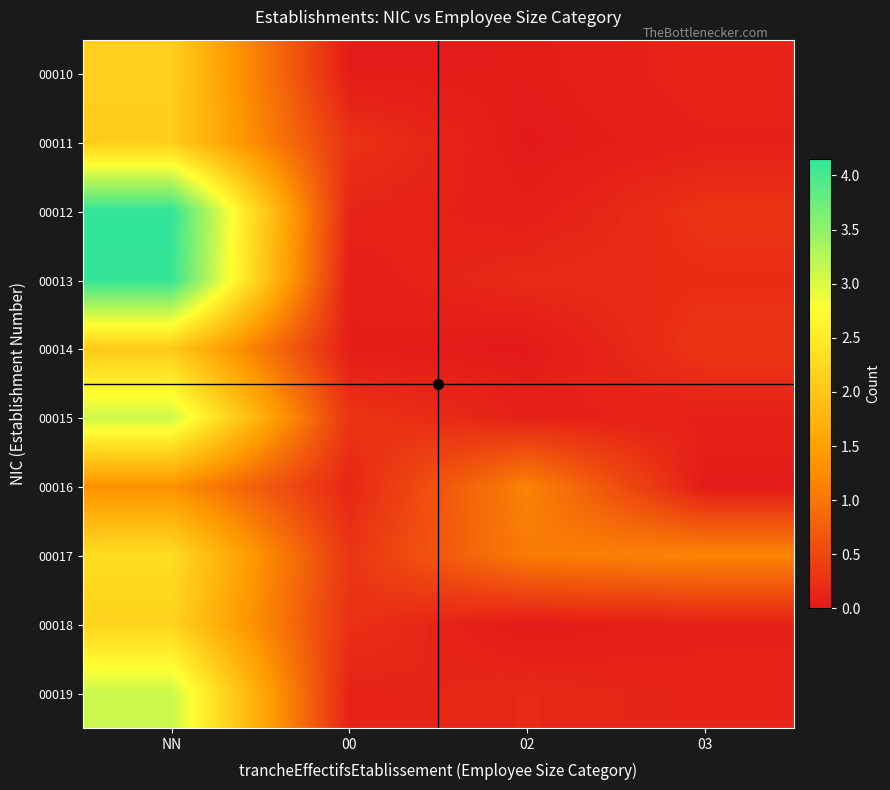

At which category does the chart reach its minimum across all series?

02